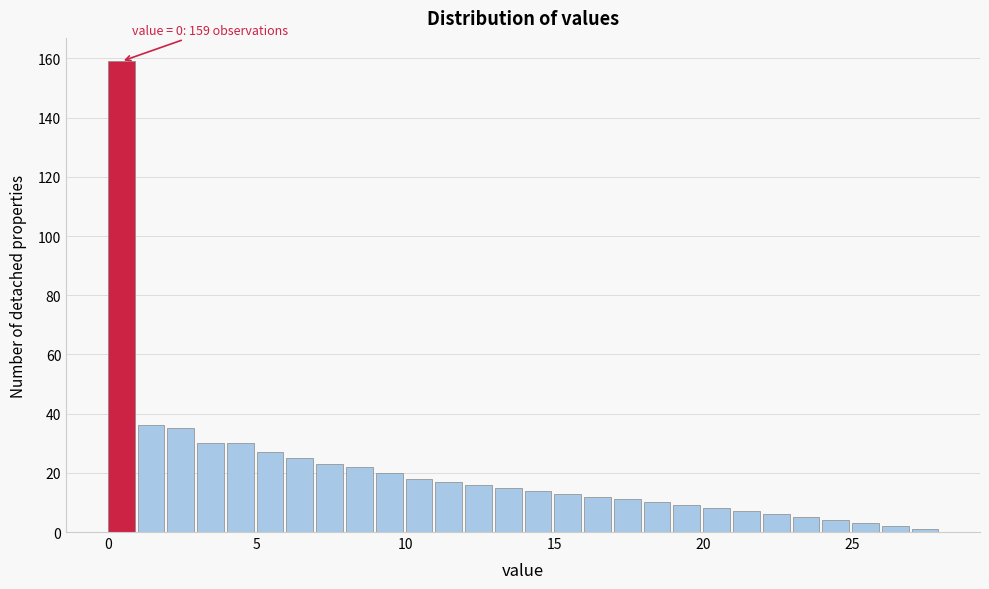

Around what value on the x-axis is the tallest bar? Give the approximate position of its centre, as read against the axis.

0.5